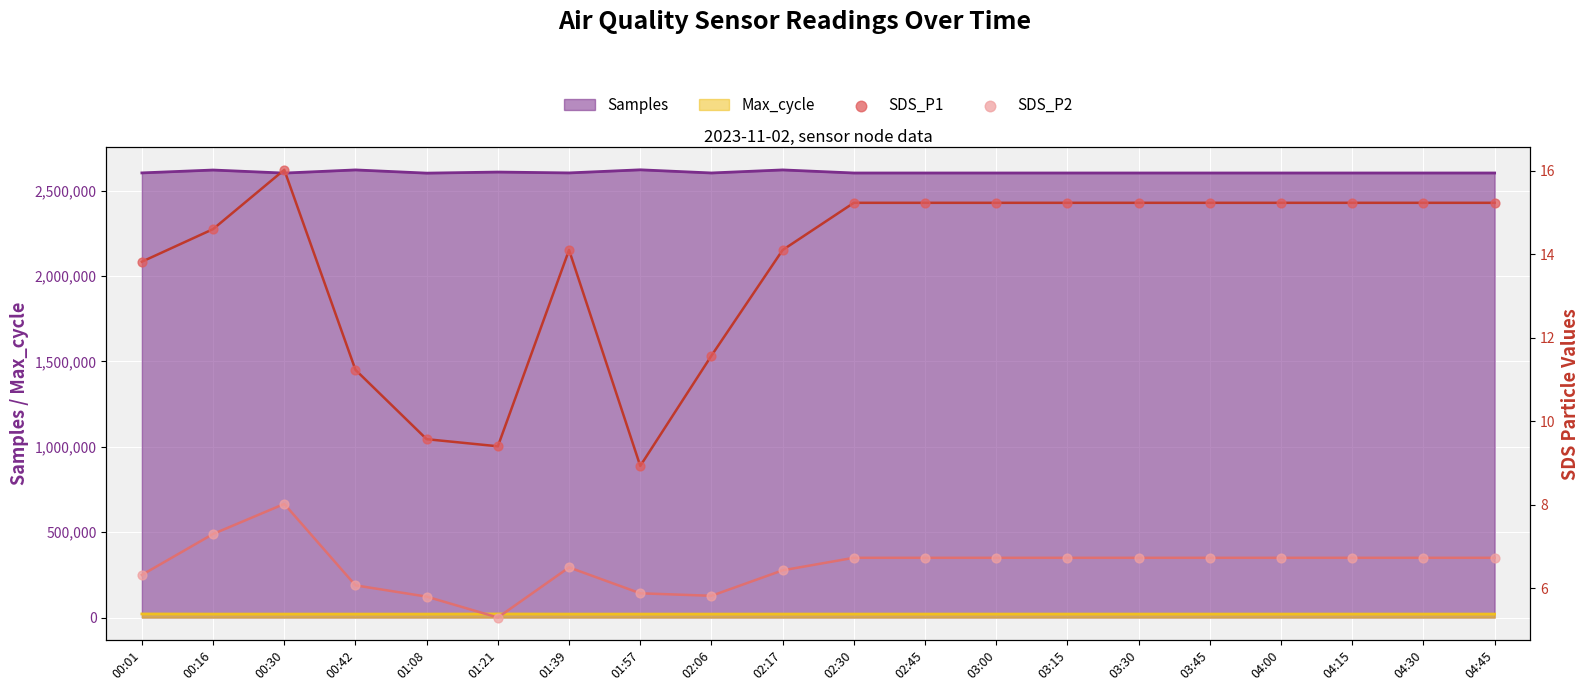

At how many categories does at least one series exceed 5?

20